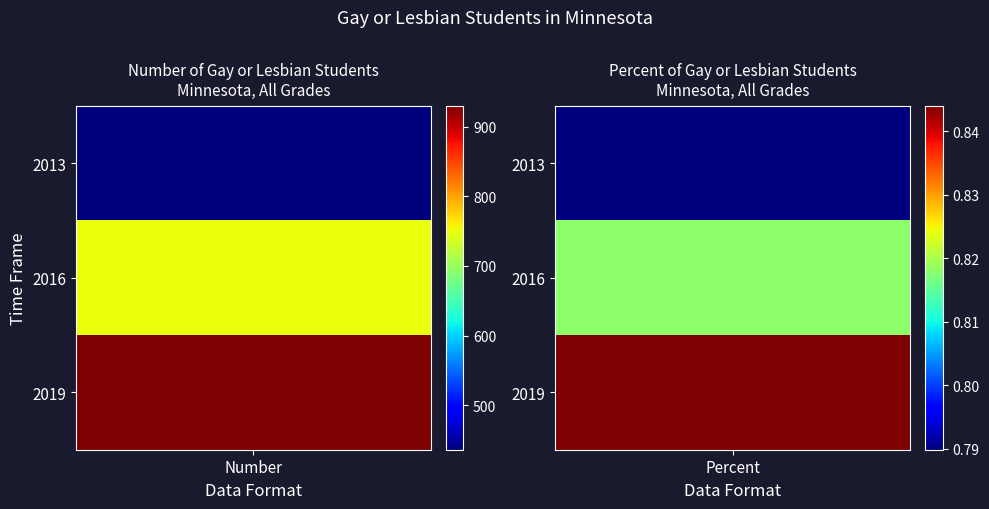

What is the average value of the 2013 series?

218.4